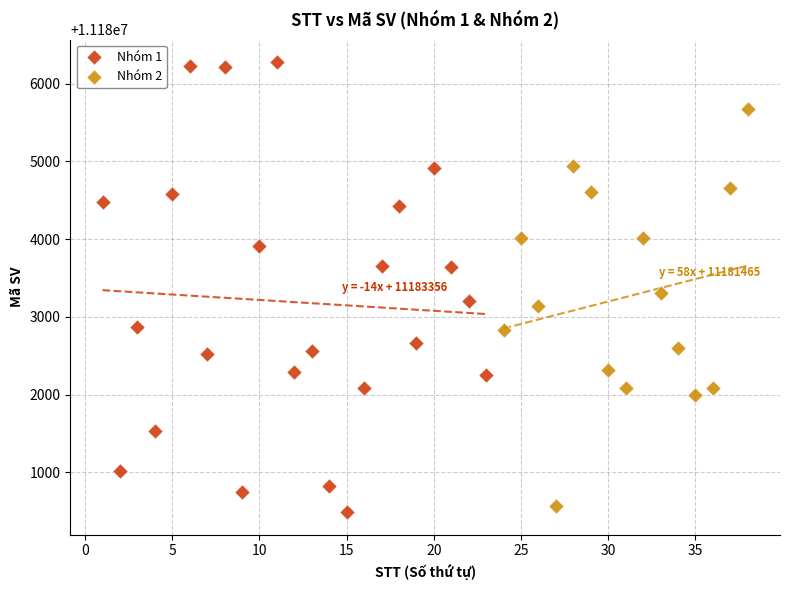

Which series has the widest spread of Y values?

Nhóm 1